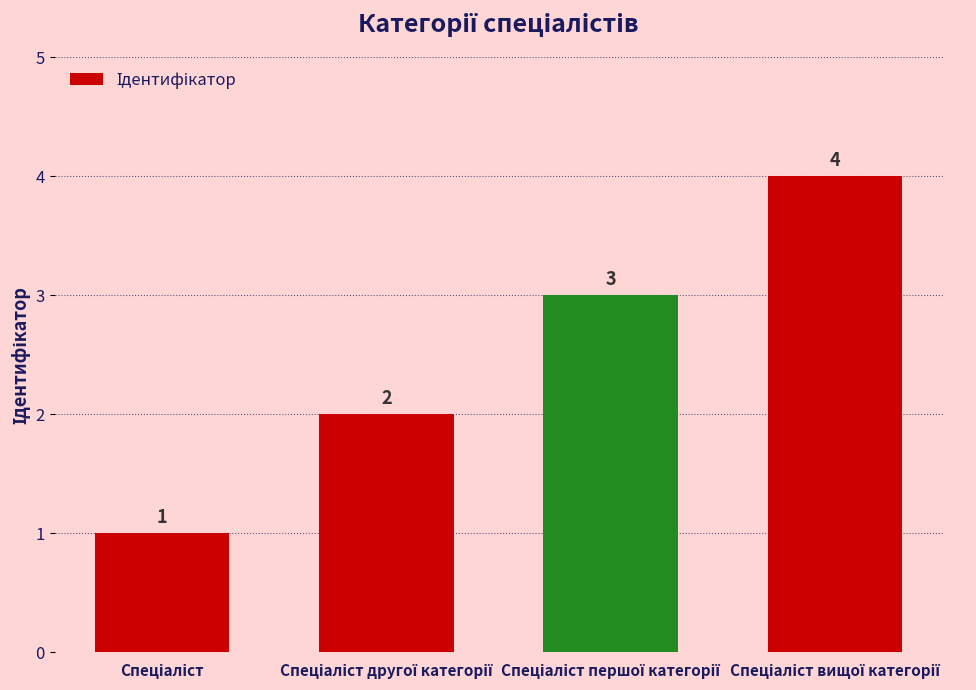

What is the sum of all values?

10